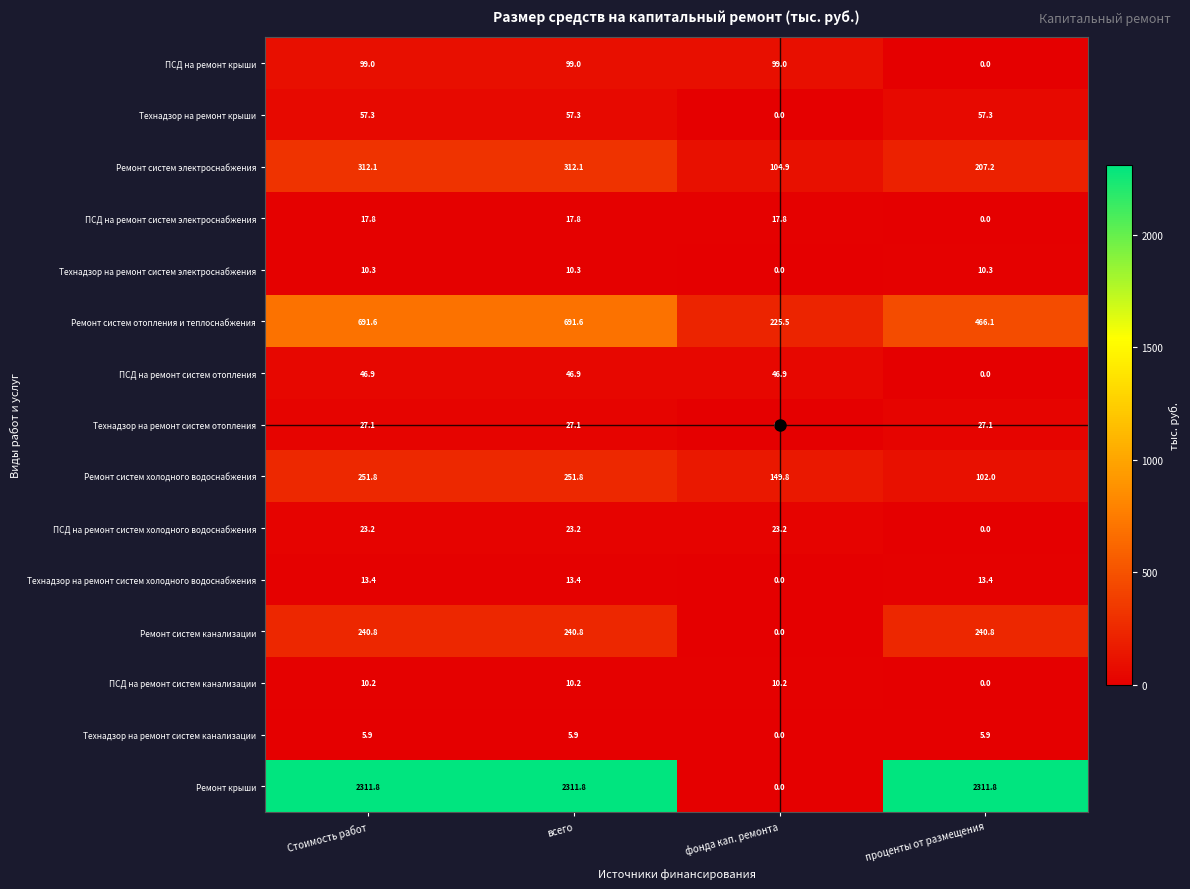

What is the greatest value displayed?

2311.8